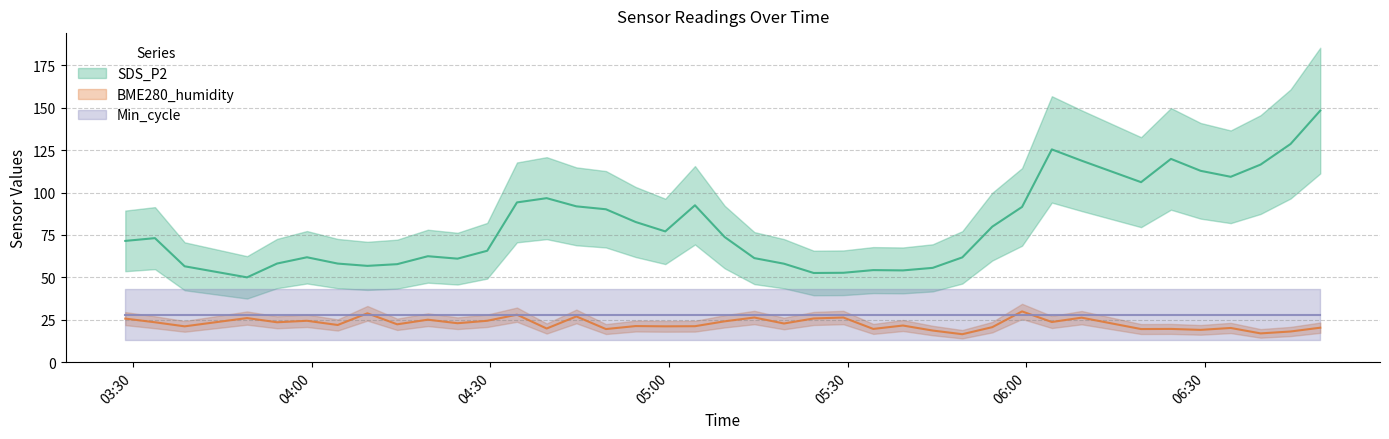

True or false: SDS_P2 has more than 0 interior local peaks.

True